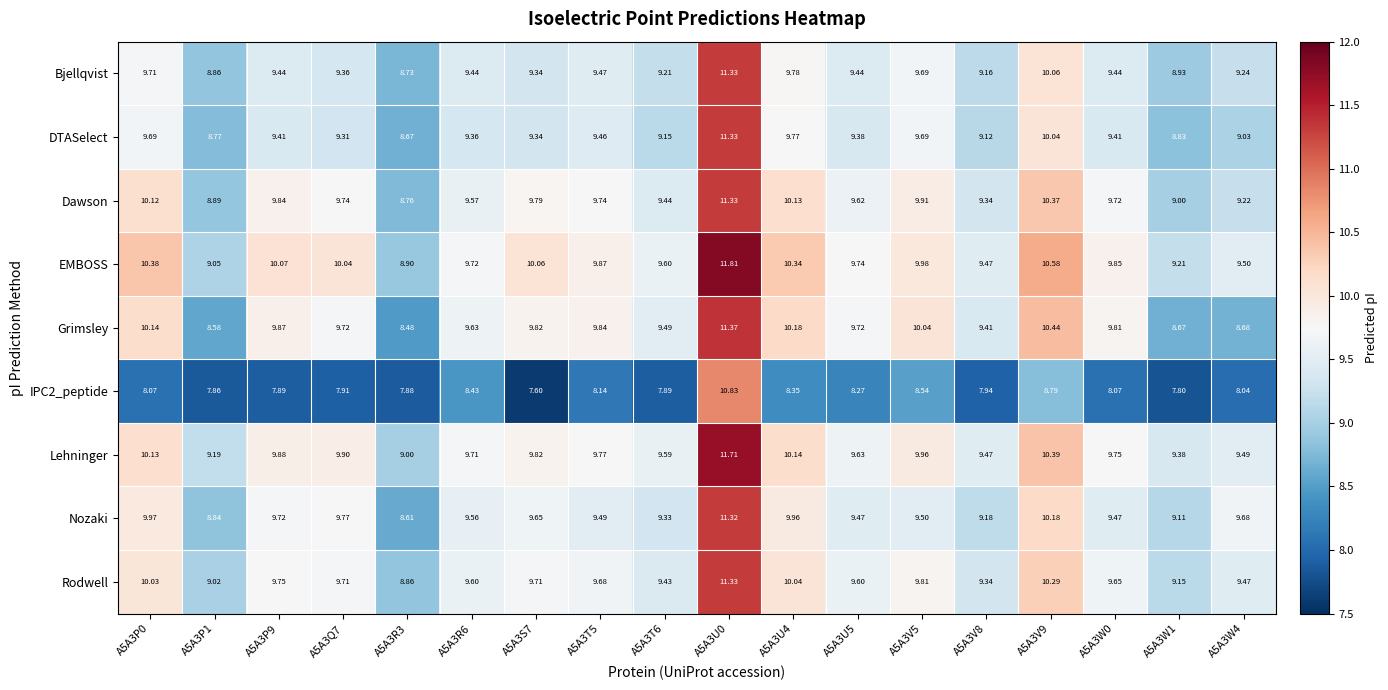

Is the value of Dawson at A5A3S7 greater than the value of DTASelect at A5A3T6?

Yes